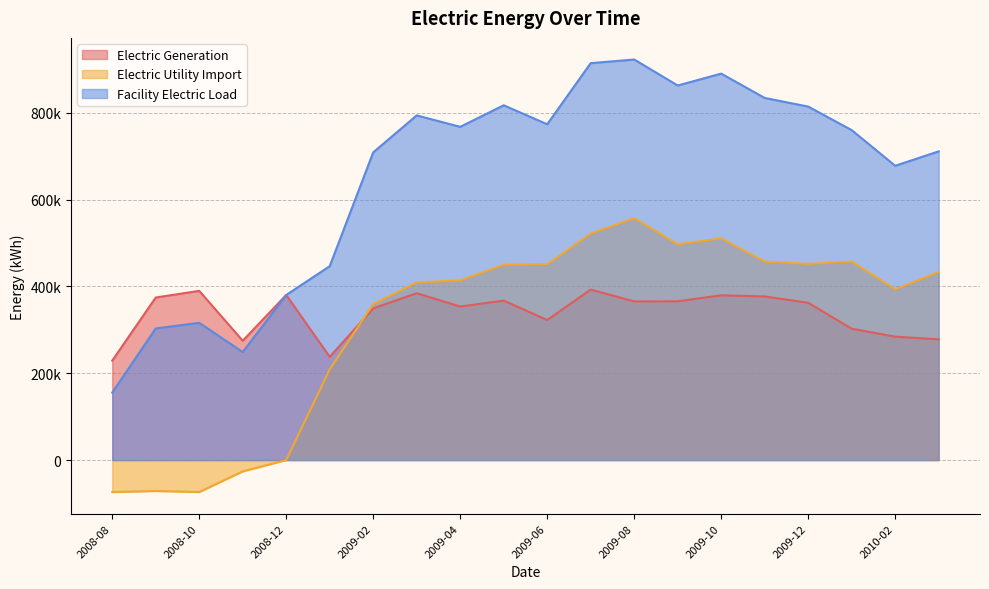

What is the spread (max minus min) of values at 2009-12?

452055.5